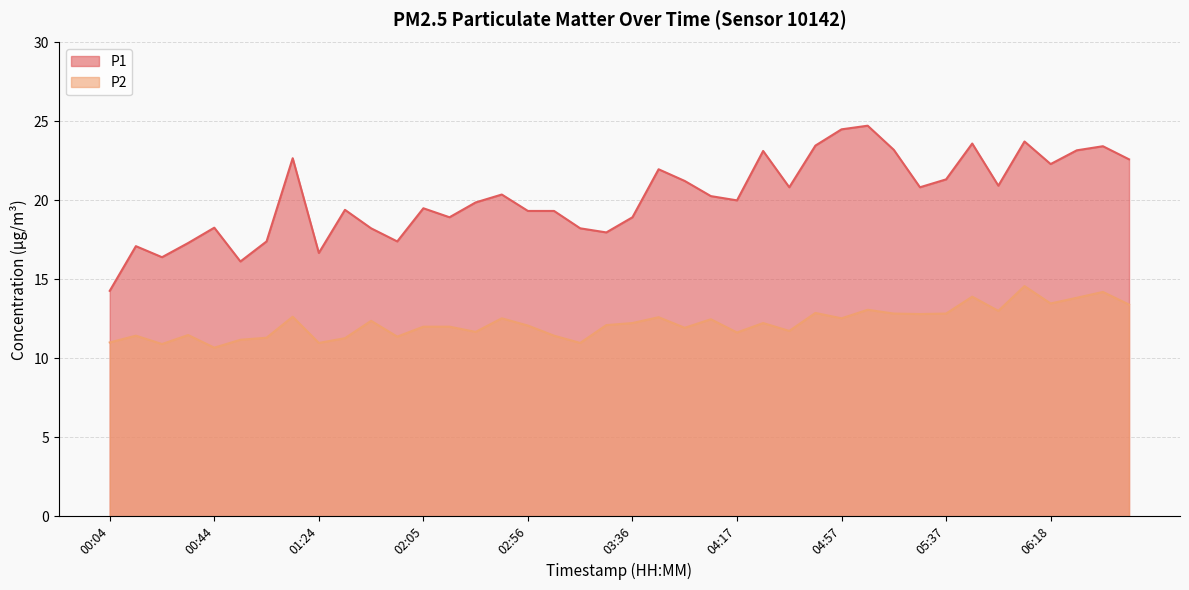

How many lines are shown in the chart?

2